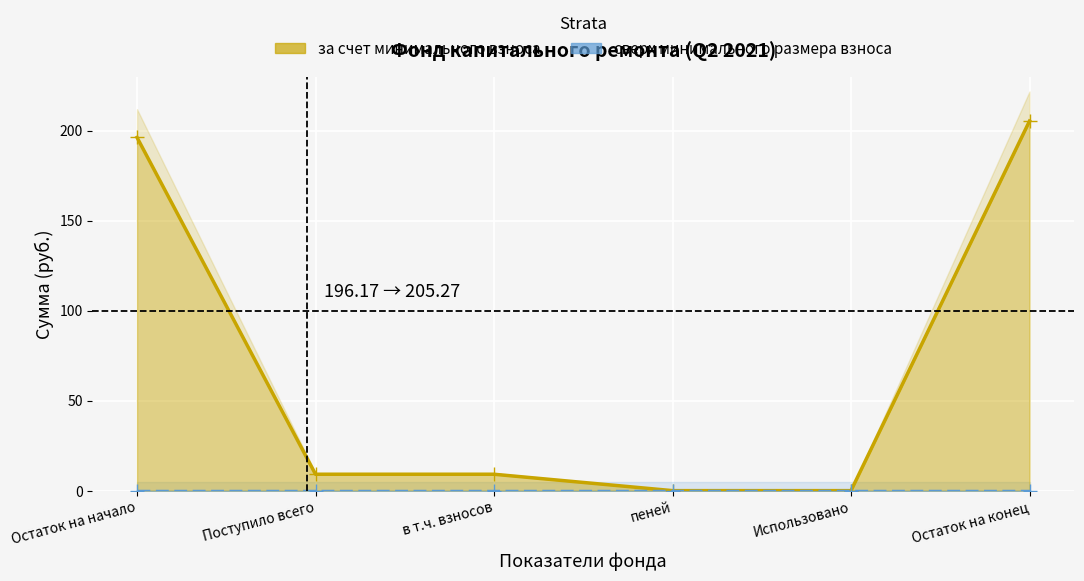

What is the difference between the values at Остаток на конец and Использовано?

205.3